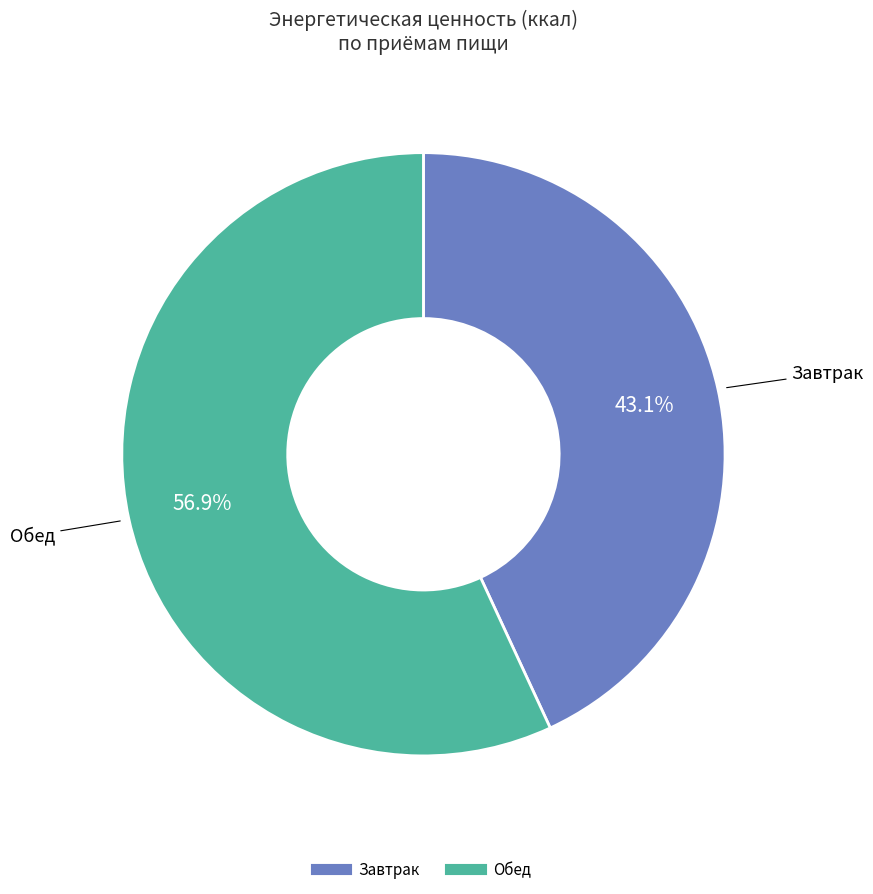

What is the smallest slice in the pie chart?

Завтрак